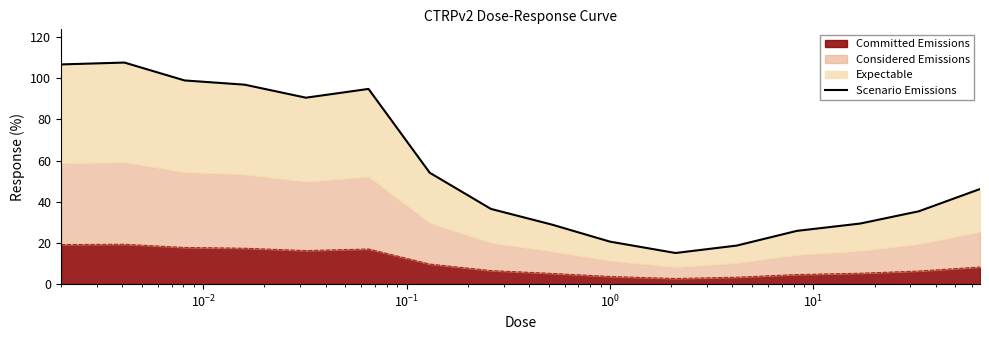

What is the highest value of the Committed Emissions series?

19.4